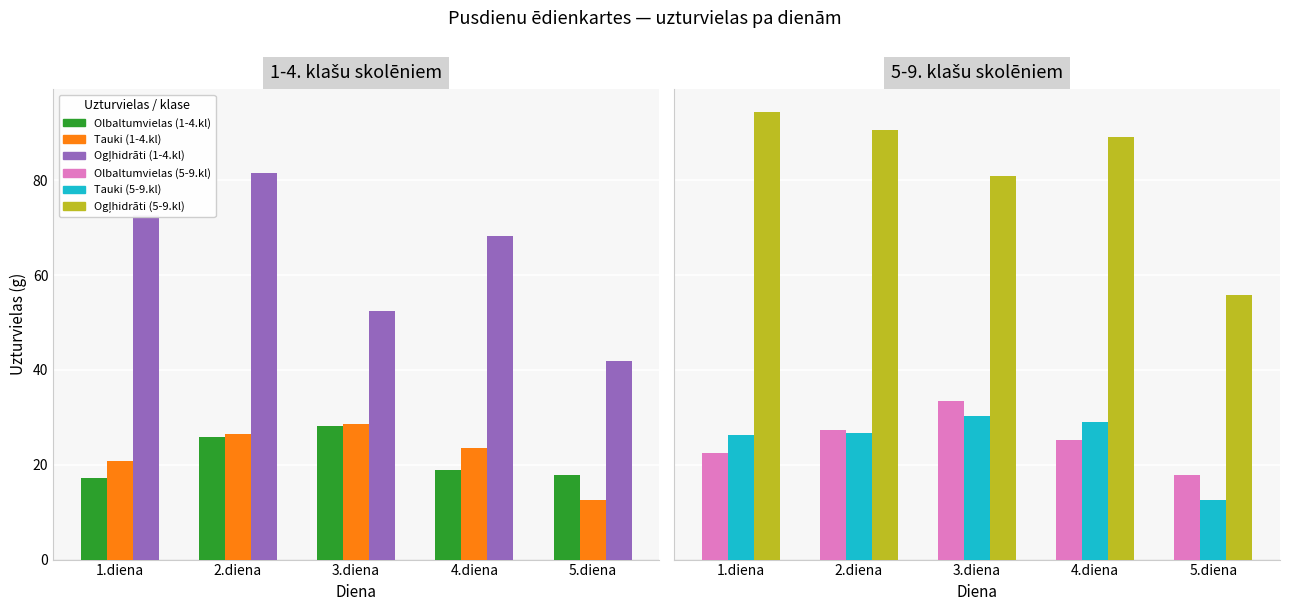

Are the bars horizontal?

No